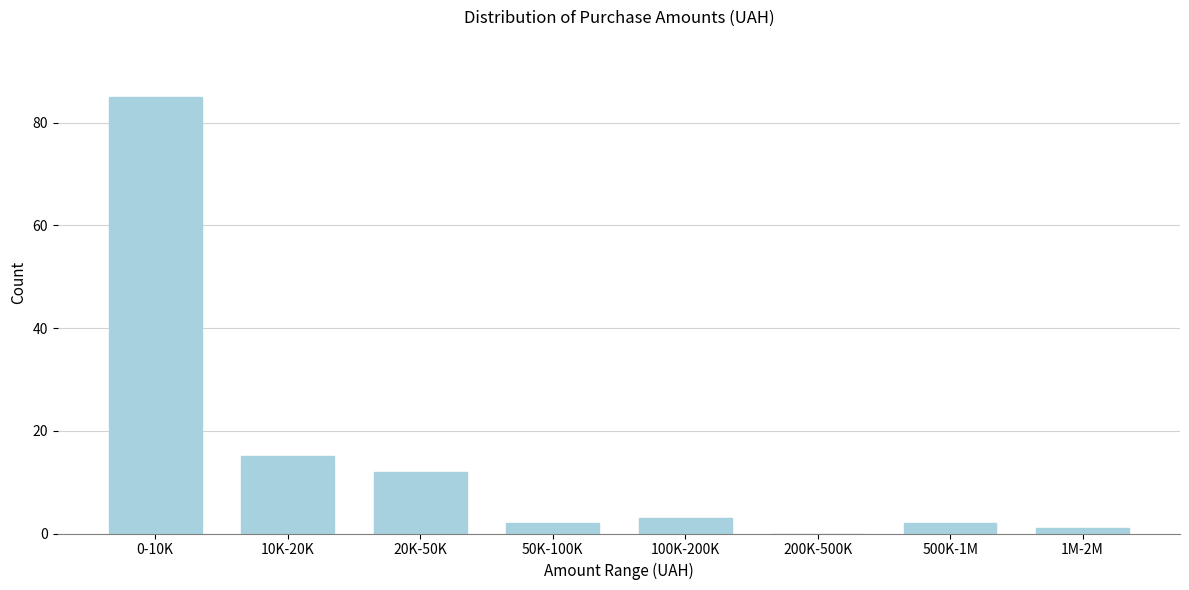

Reading left to right, list all the values displayed in this chart.

0-10K=85	10K-20K=15	20K-50K=12	50K-100K=2	100K-200K=3	200K-500K=0	500K-1M=2	1M-2M=1